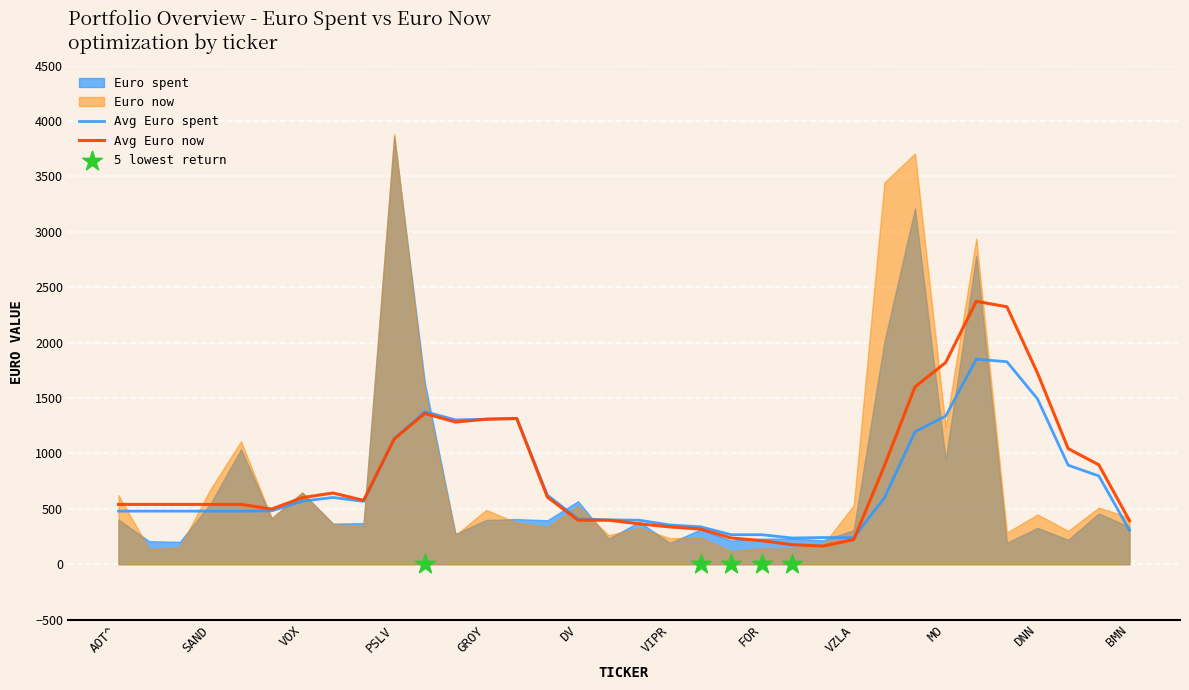

What is the minimum value for Avg Euro now?

163.9